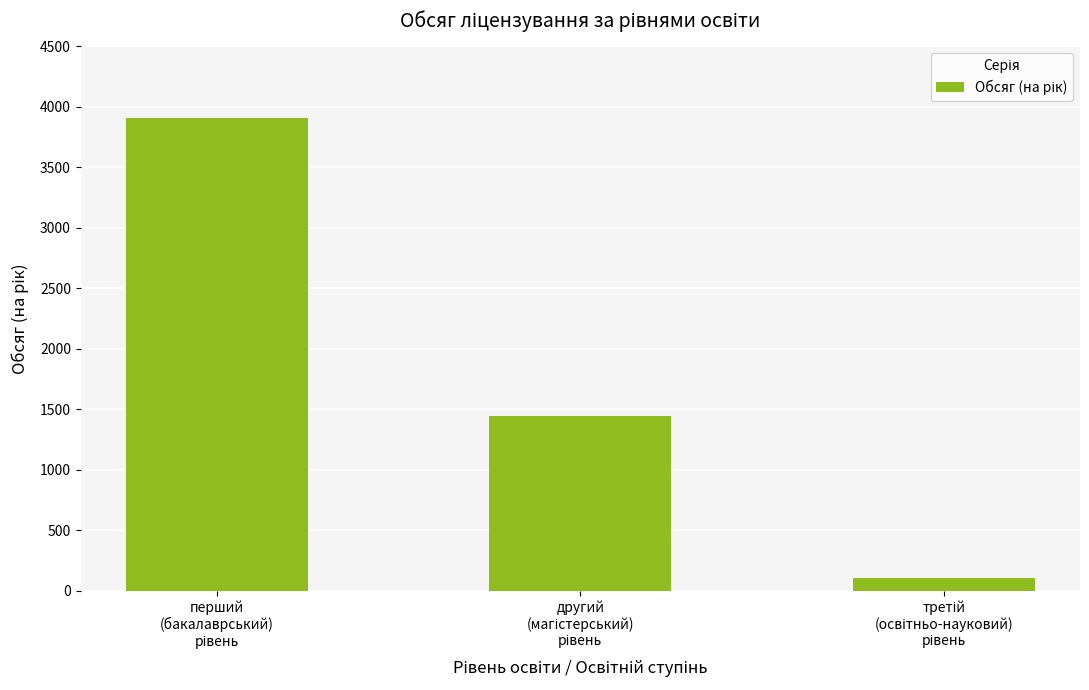

What is the greatest value displayed?

3908